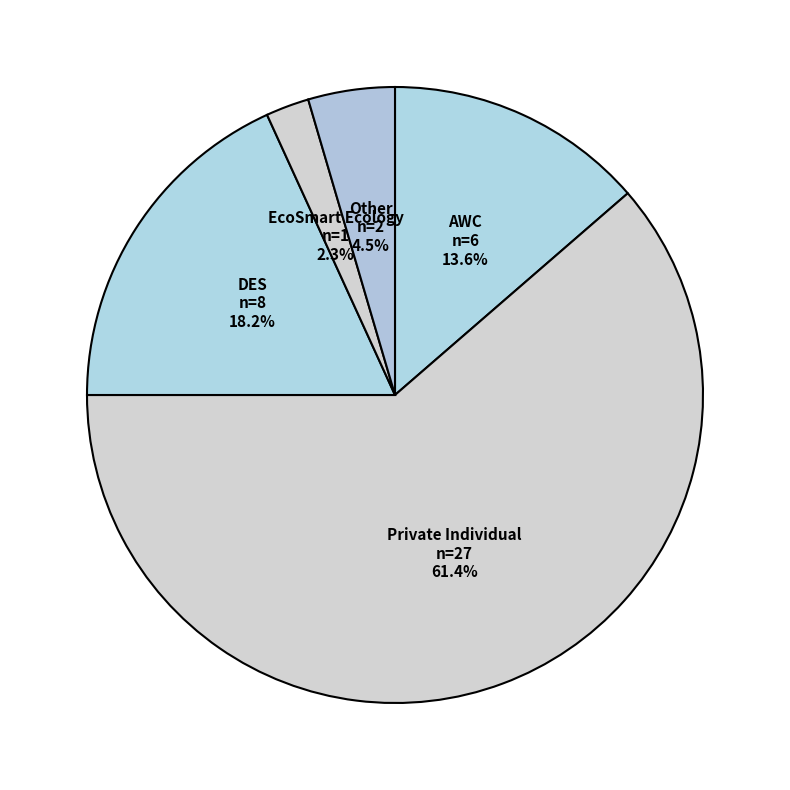

Is there any slice that represents more than half of the pie?

Yes